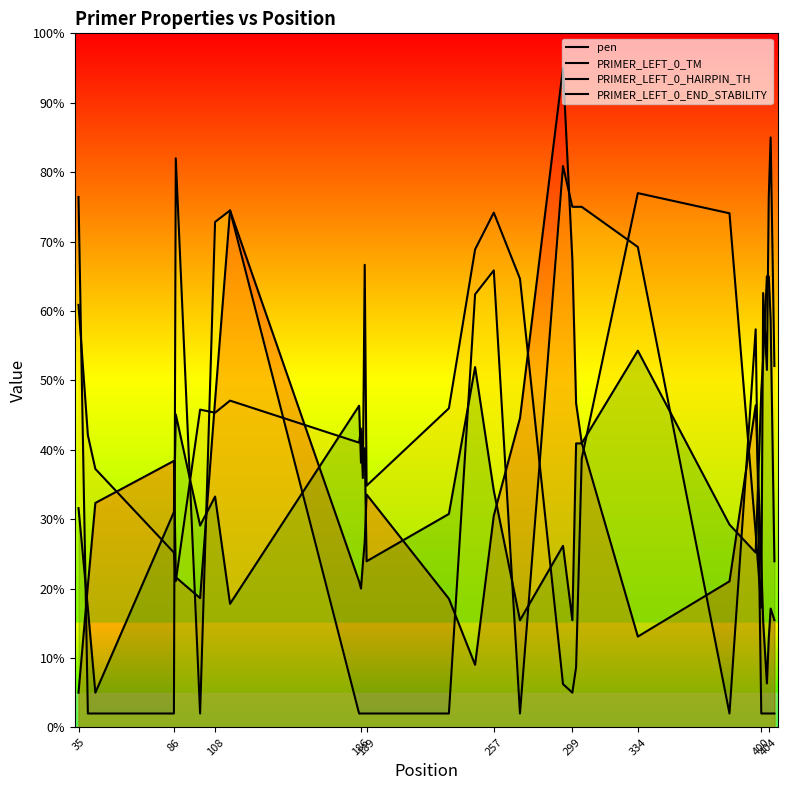

In pen, how many points are higher than both neighbors (excluding endpoints)?

6